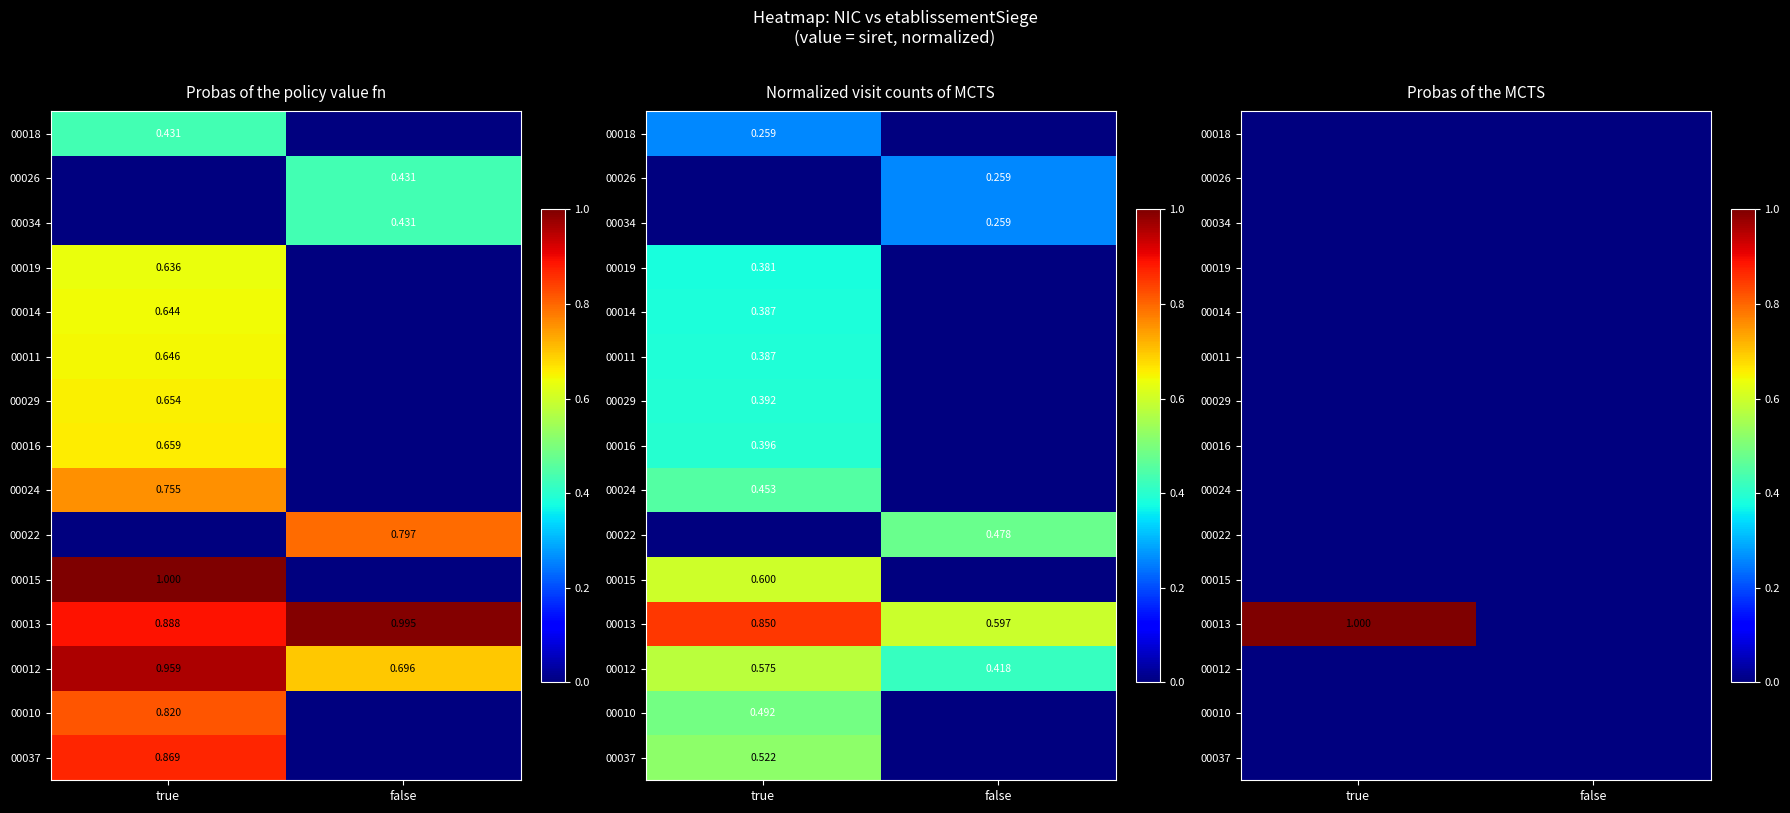

At which label is 00022 closest to 0?

true